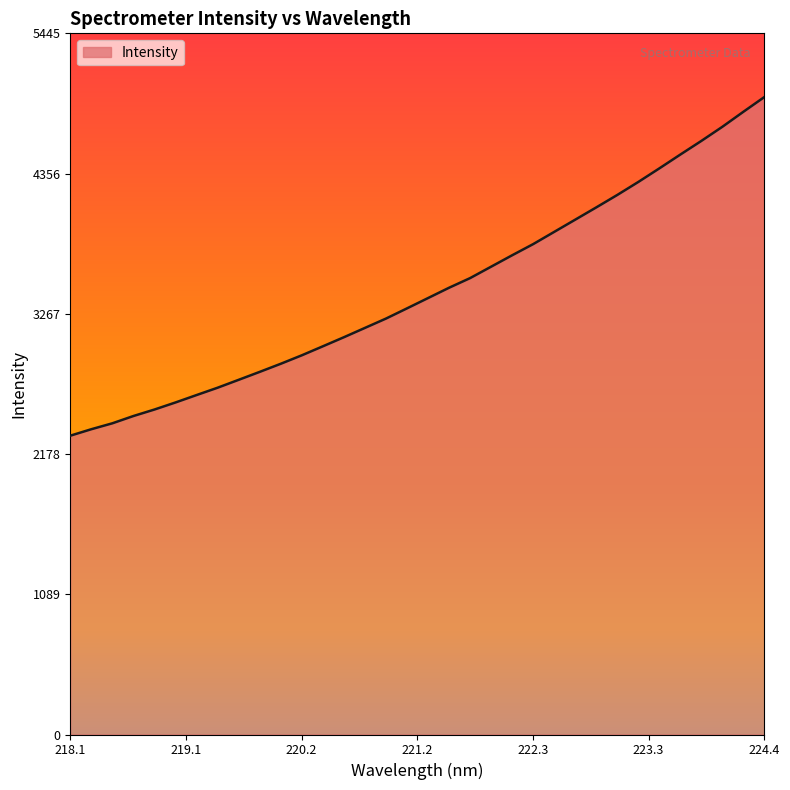

What is the difference between the maximum and minimum values?

2629.9